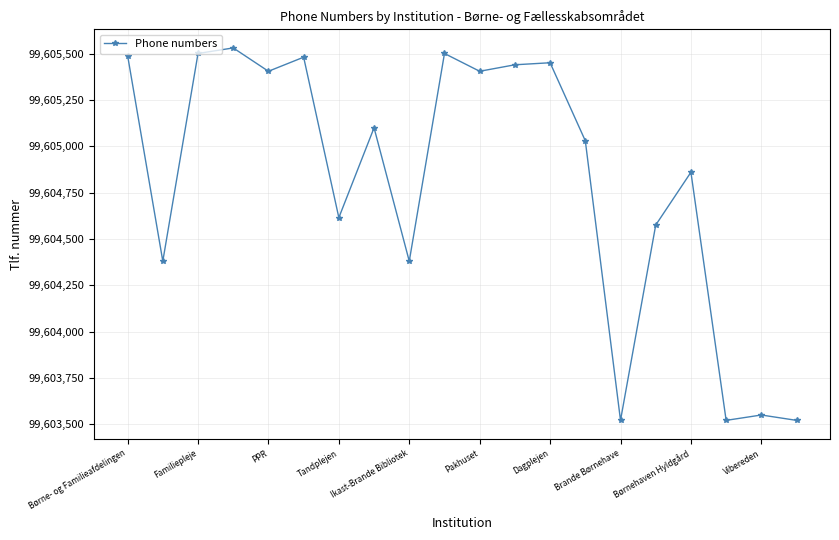

What is the value of the 13th point from the left?

99605451